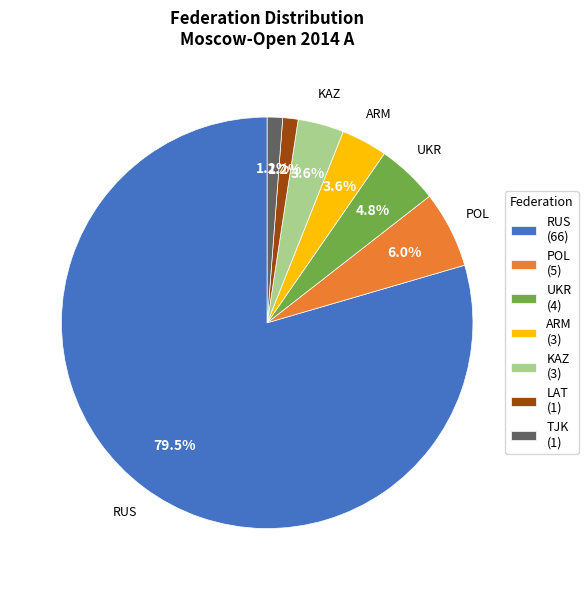

Which category accounts for the majority?

RUS (66)